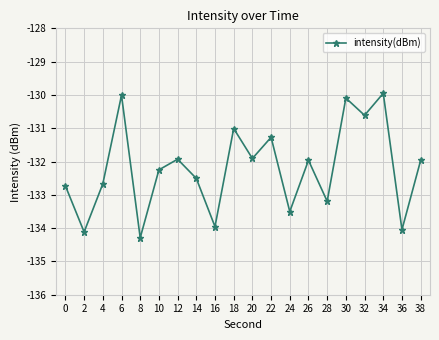

Reading right to left, what are all the values shown in this chart?

-132.0	-134.0	-130.0	-130.6	-130.1	-133.2	-132.0	-133.5	-131.3	-131.9	-131.0	-134.0	-132.5	-131.9	-132.3	-134.3	-130.0	-132.7	-134.1	-132.7